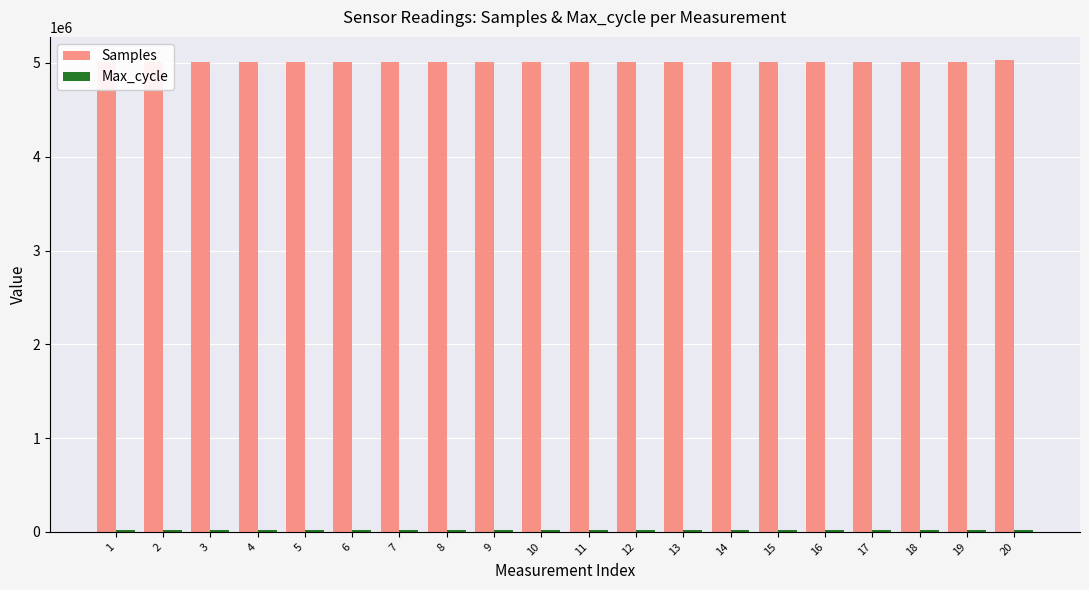

What is the lowest value of the Samples series?

5005208